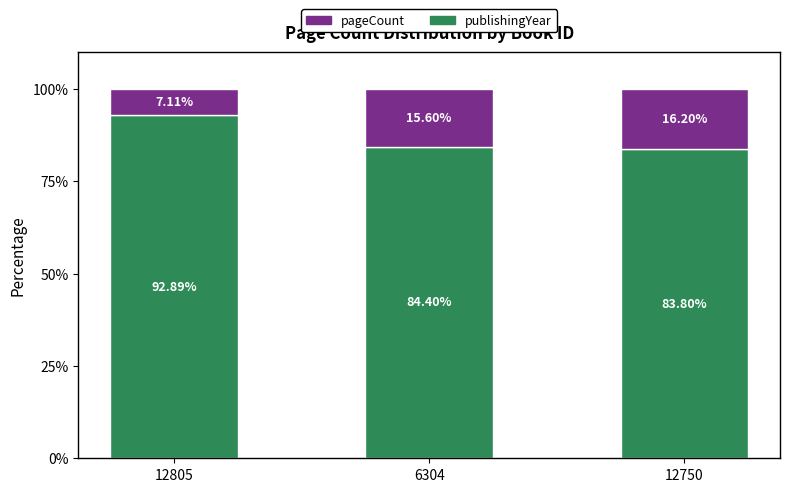

What is the sum of the publishingYear values at 12805 and 6304?

177.3